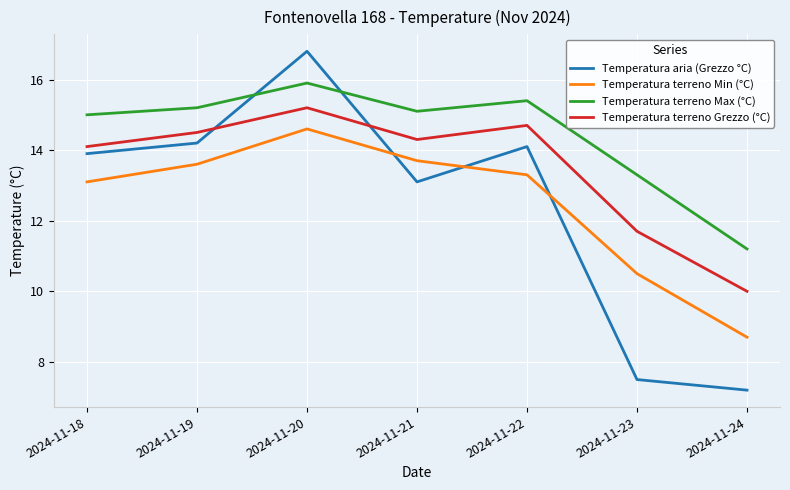

Where is Temperatura terreno Min (°C) nearest to the value 11?

2024-11-23